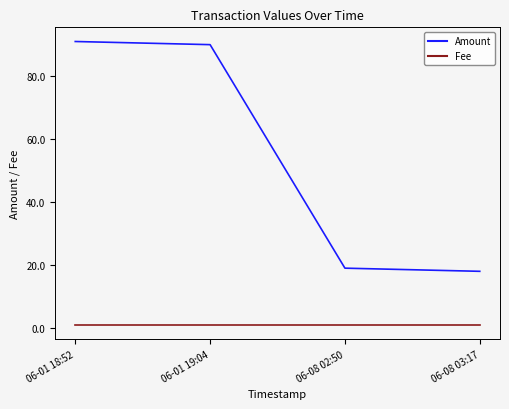

What is the lowest value of the Fee series?

1